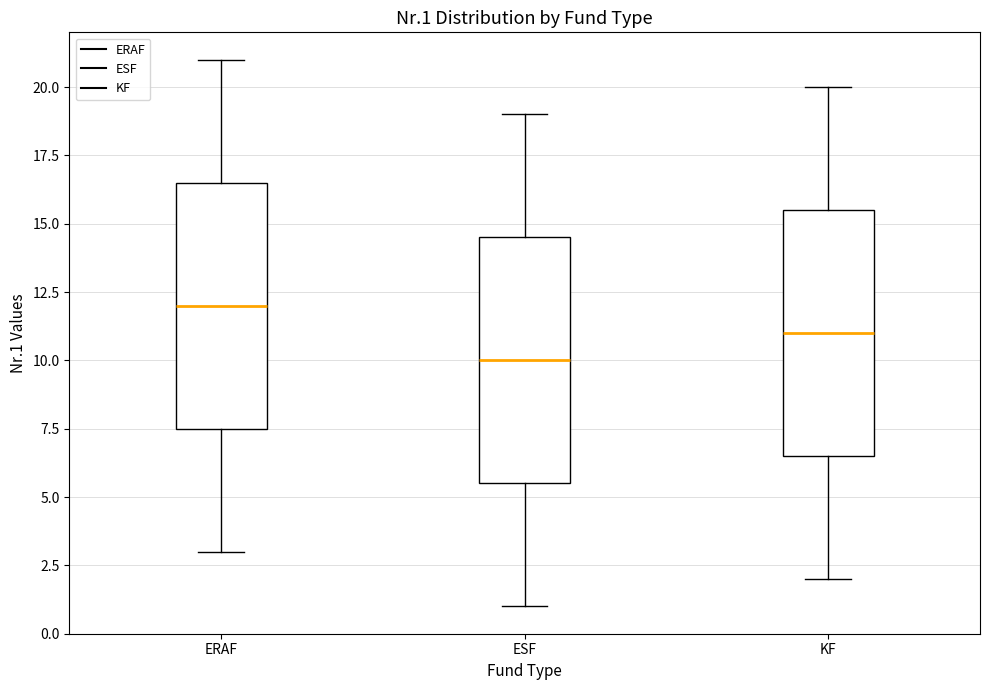

Which box's median line is the lowest?

ESF